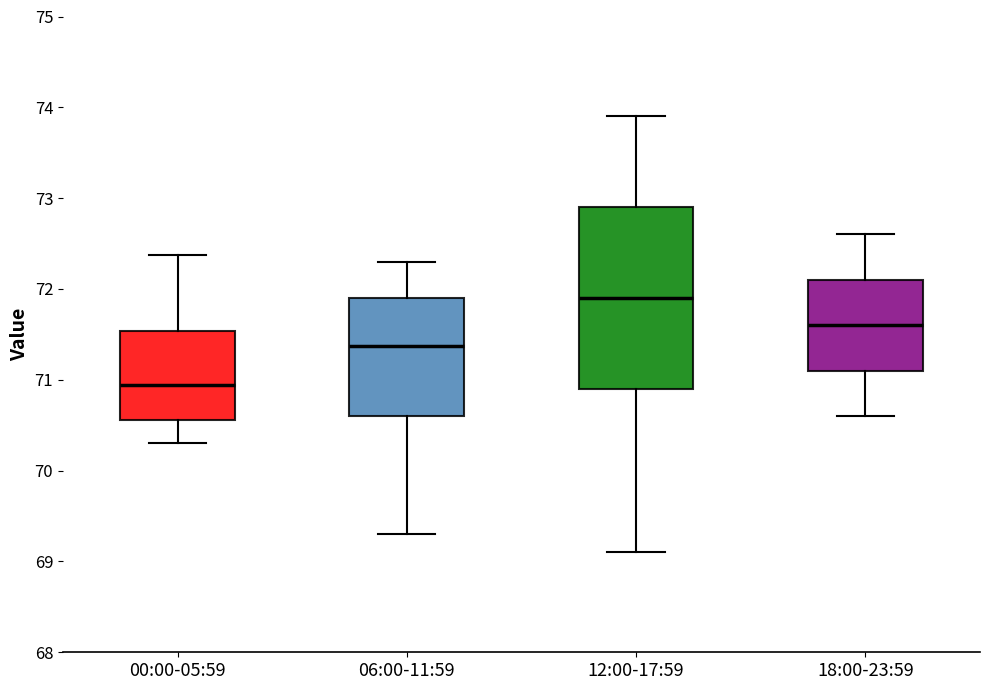

Which box is the tallest, from its lower edge to its upper edge?

12:00-17:59